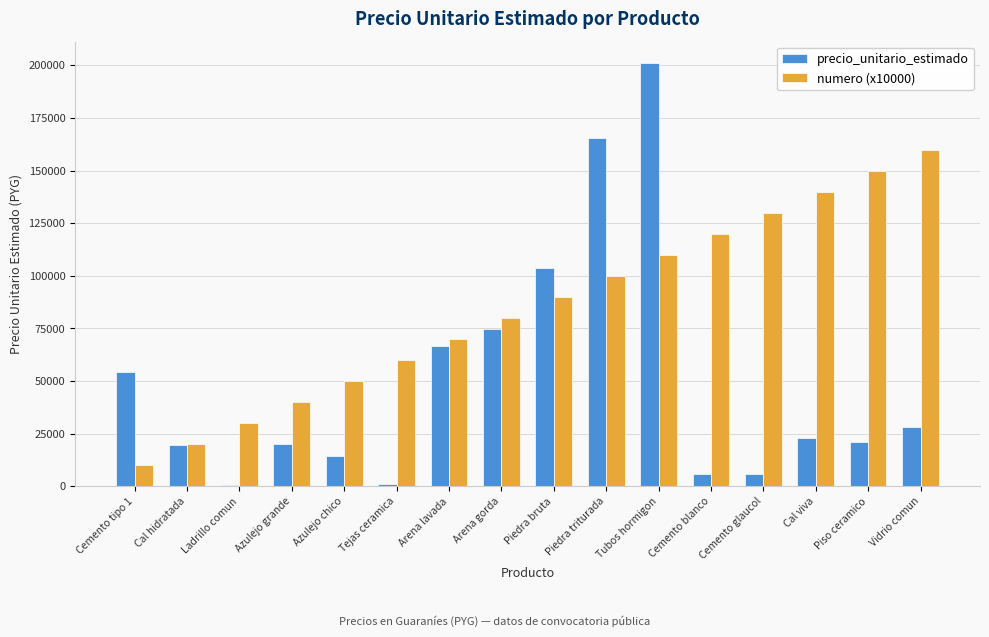

Which category has the highest value across all series?

Tubos hormigon